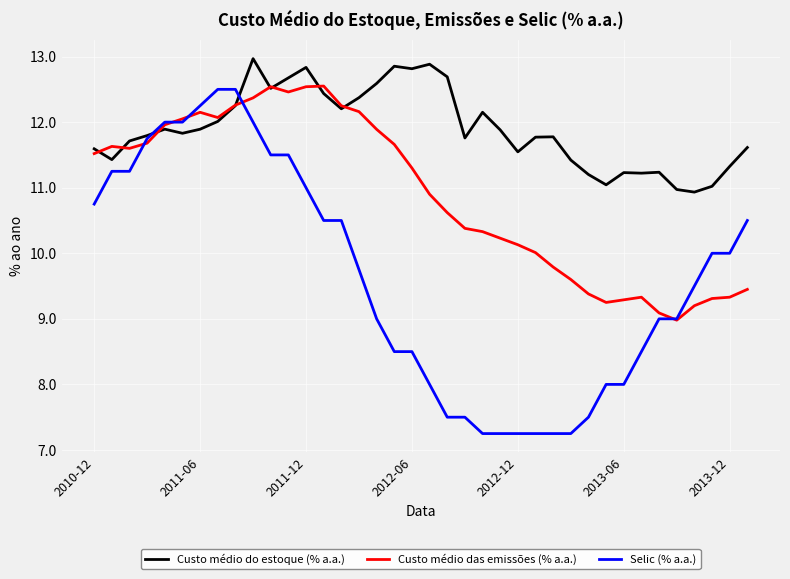

What is the sum of all Custo médio do estoque (% a.a.) values?

452.3